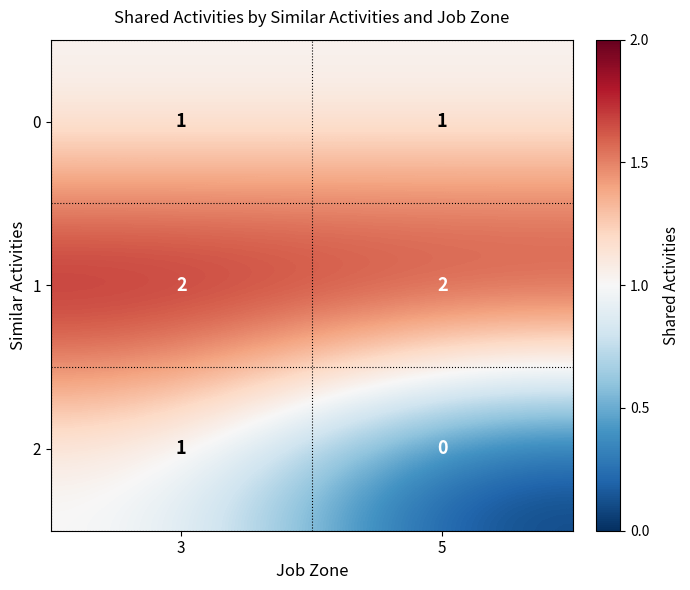

Which category has the highest value in the 2 series?

3